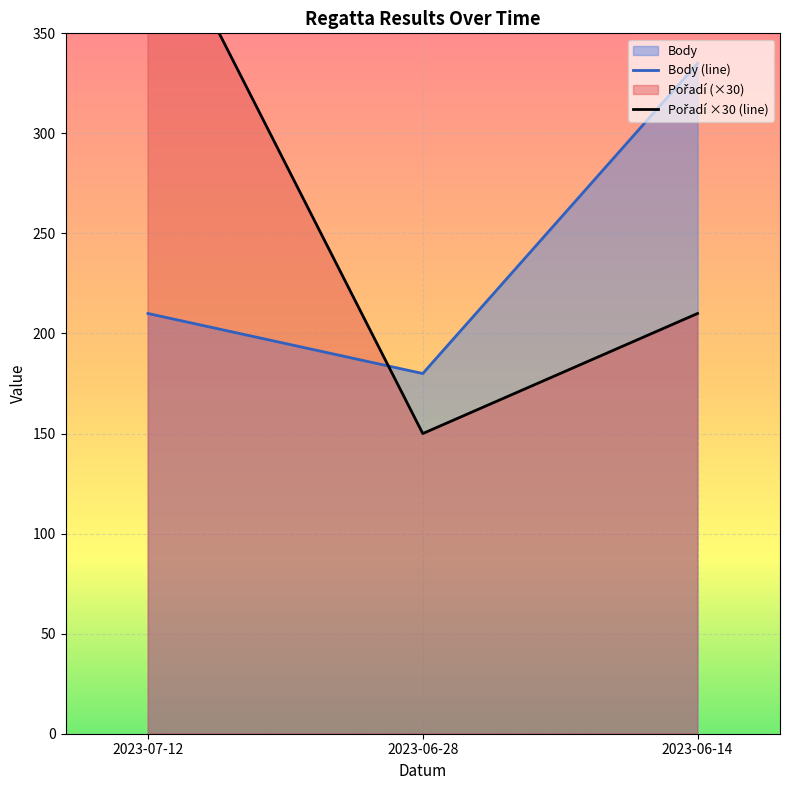

Count the number of categories in the chart.

3